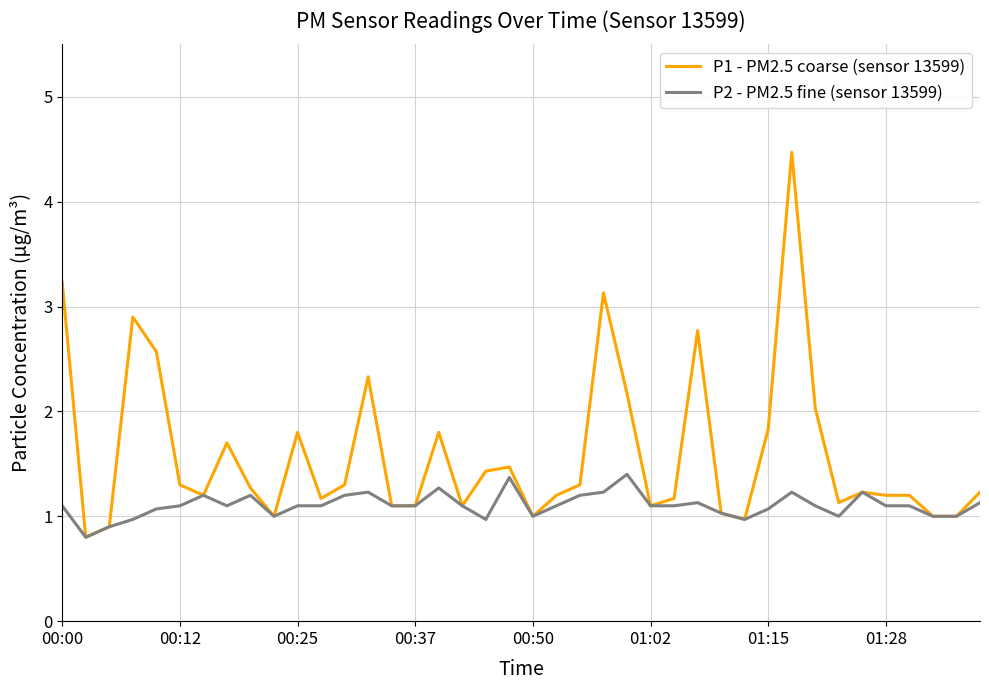

Rank the series by their maximum value, from lowest to highest.

P2 - PM2.5 fine (sensor 13599), P1 - PM2.5 coarse (sensor 13599)